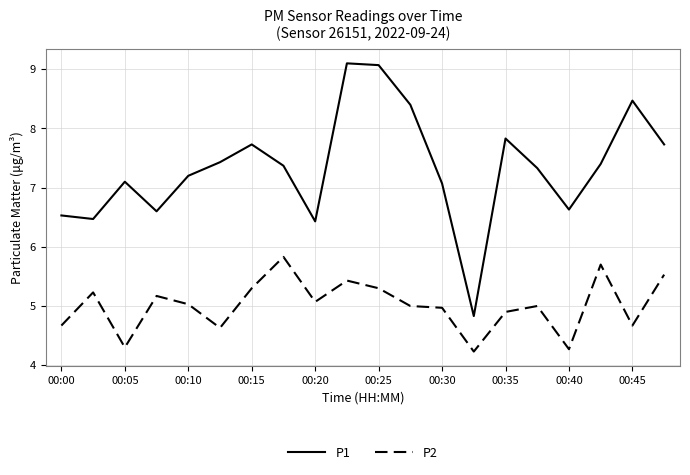

True or false: P1 and P2 intersect in this chart.

False